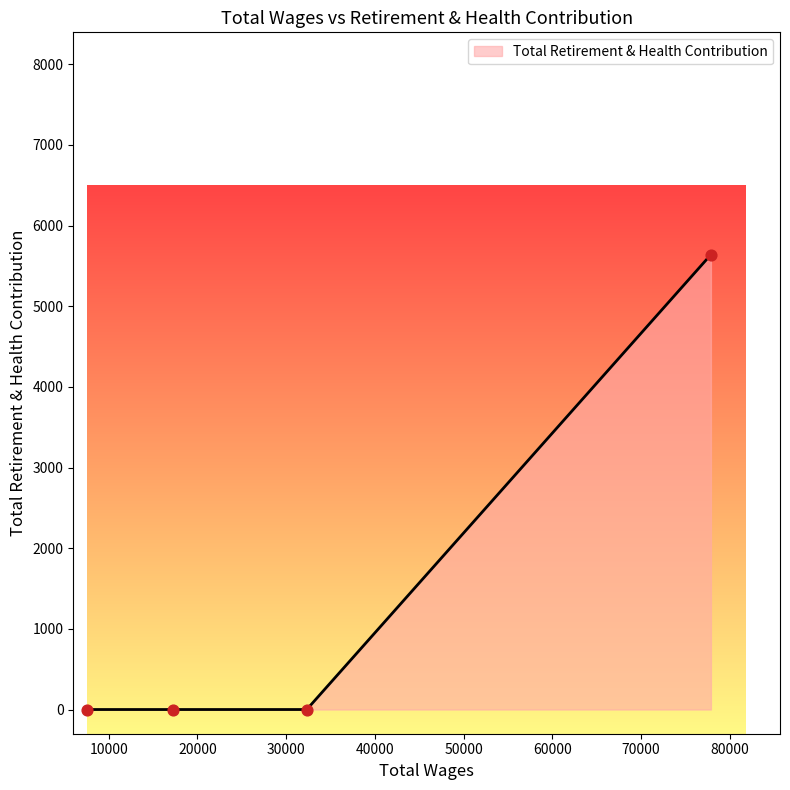

What is the difference between the maximum and minimum values?

5639